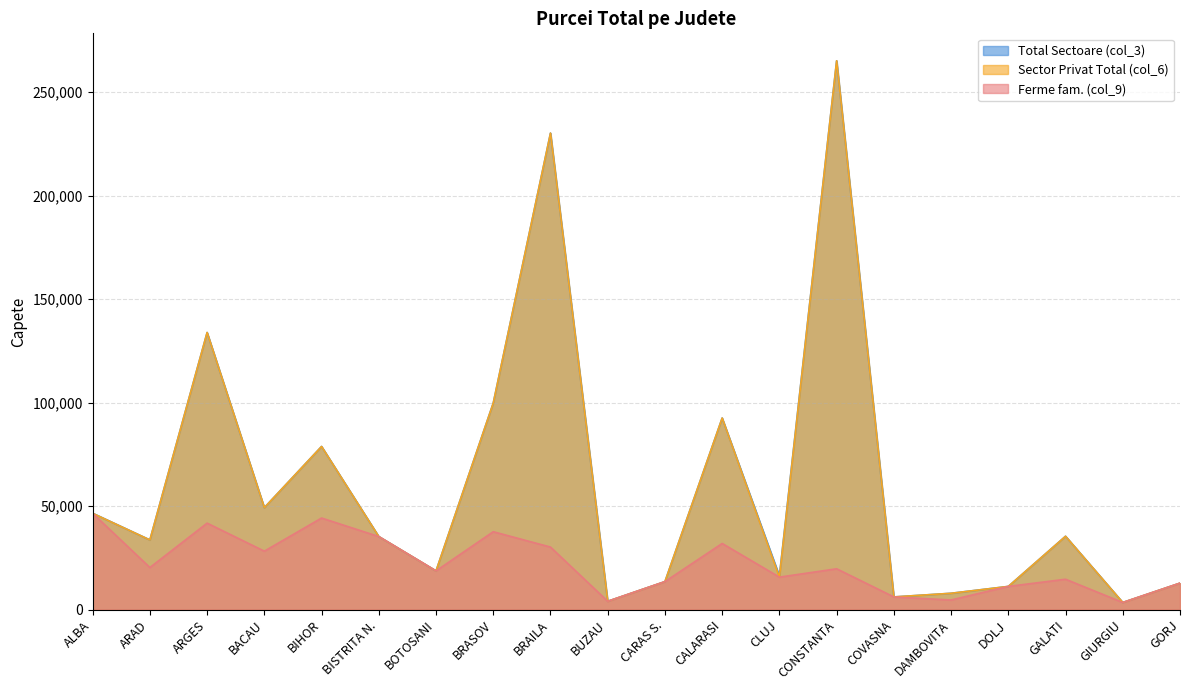

What is the label of the 18th point from the left?

GALATI